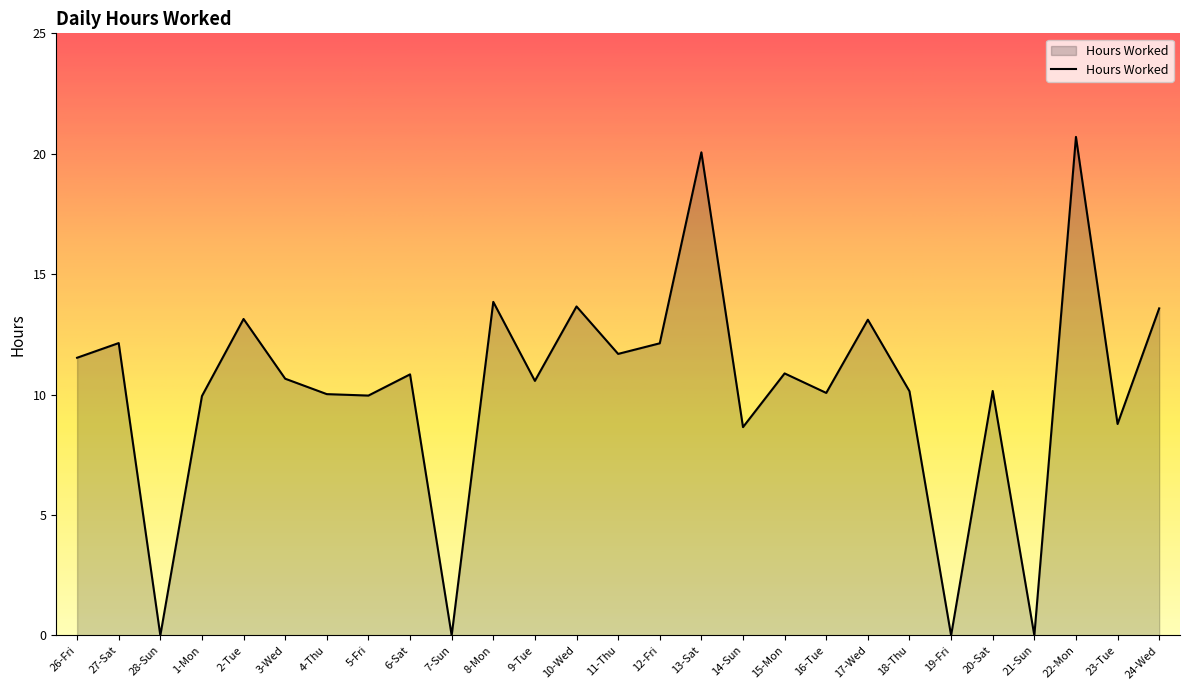

At which label does the data first exceed 10?

26-Fri